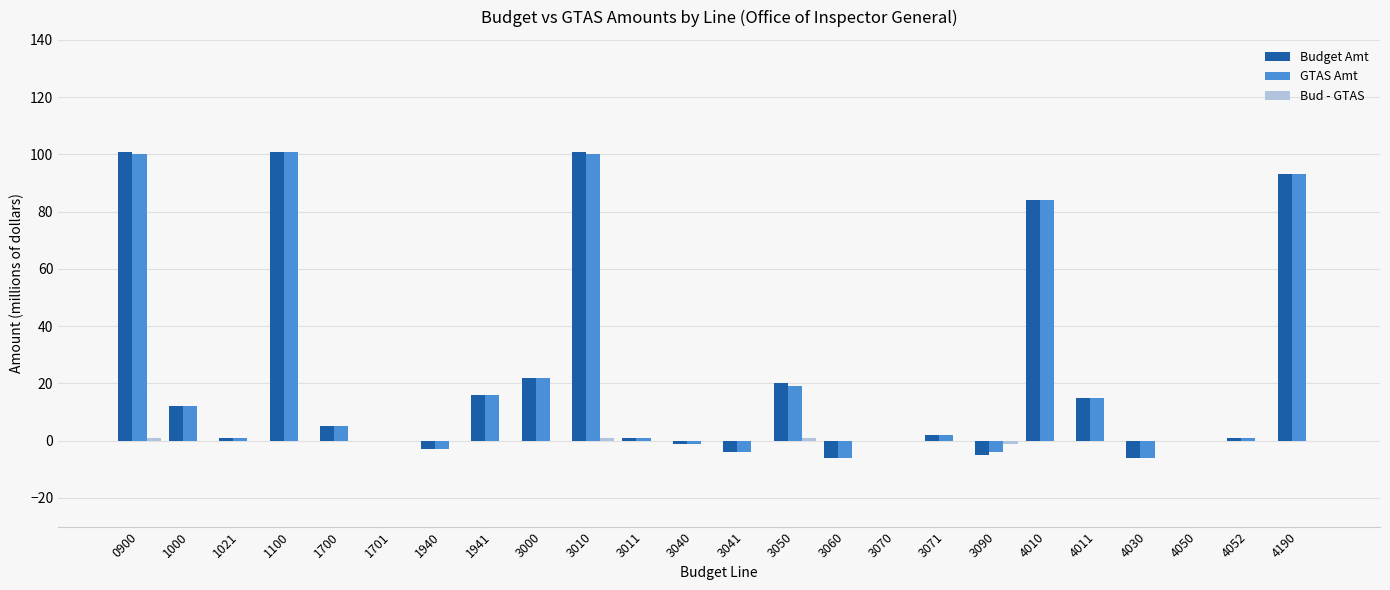

At which label is GTAS Amt closest to 47?

3000